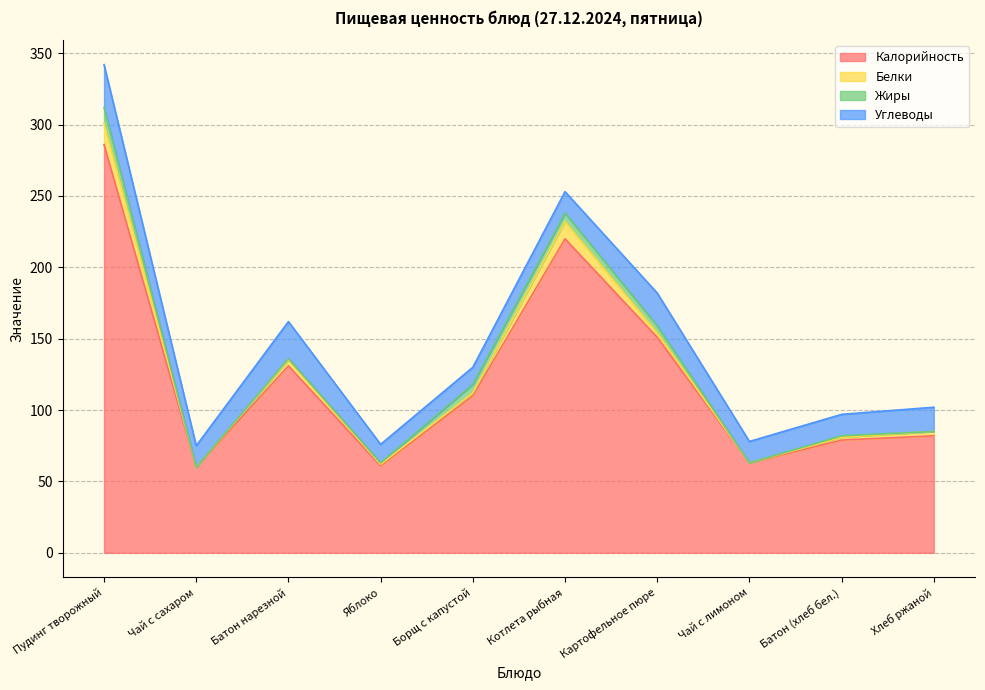

What is the label of the 2nd point from the left?

Чай с сахаром